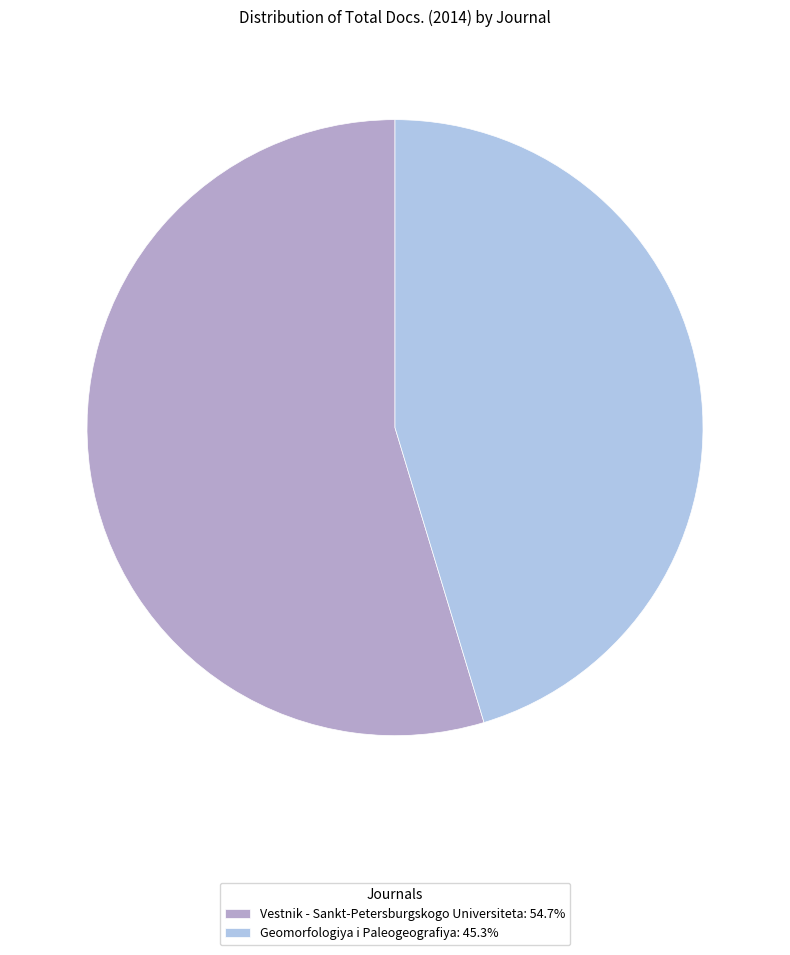

Which category accounts for the majority?

Vestnik - Sankt-Petersburgskogo Universiteta